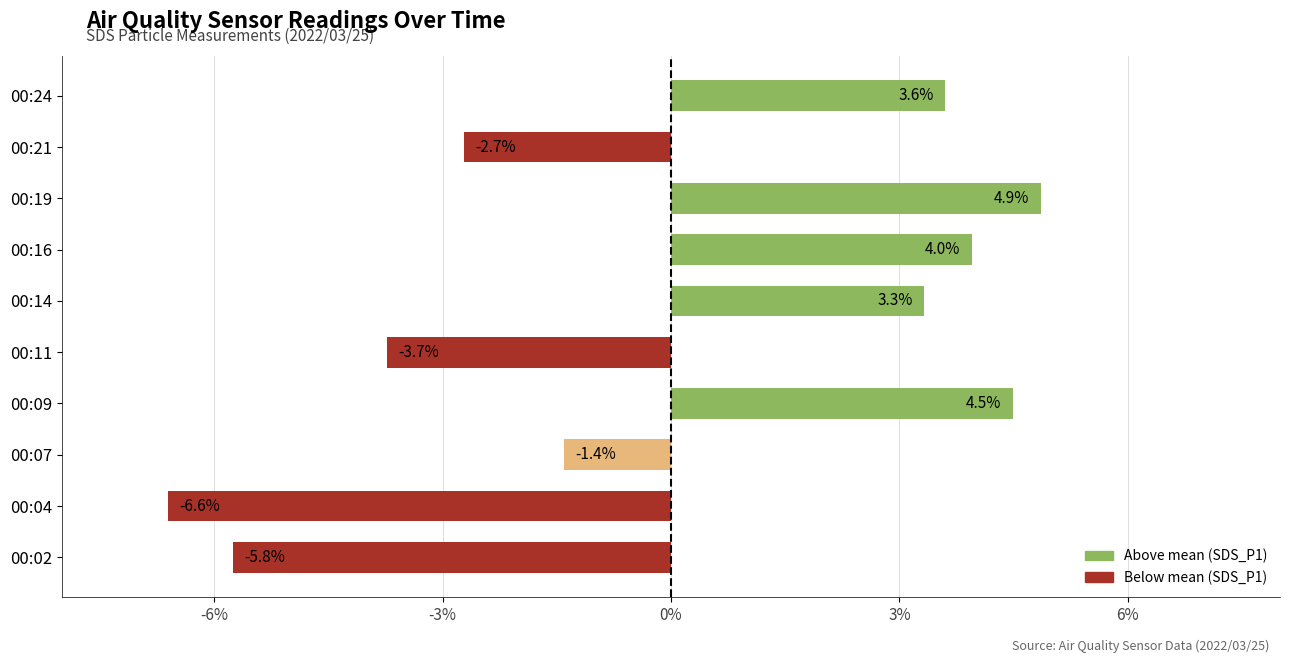

Where is the data nearest to the value 0?

00:07